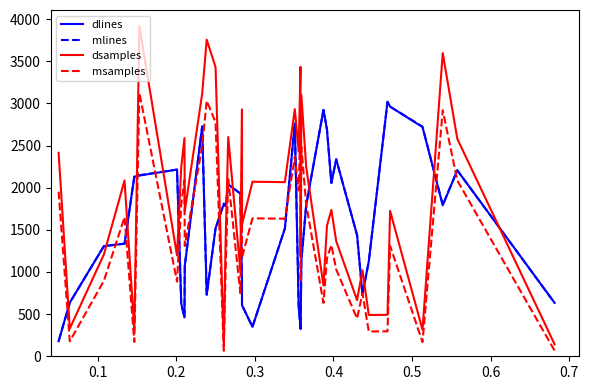

How many lines are shown in the chart?

4